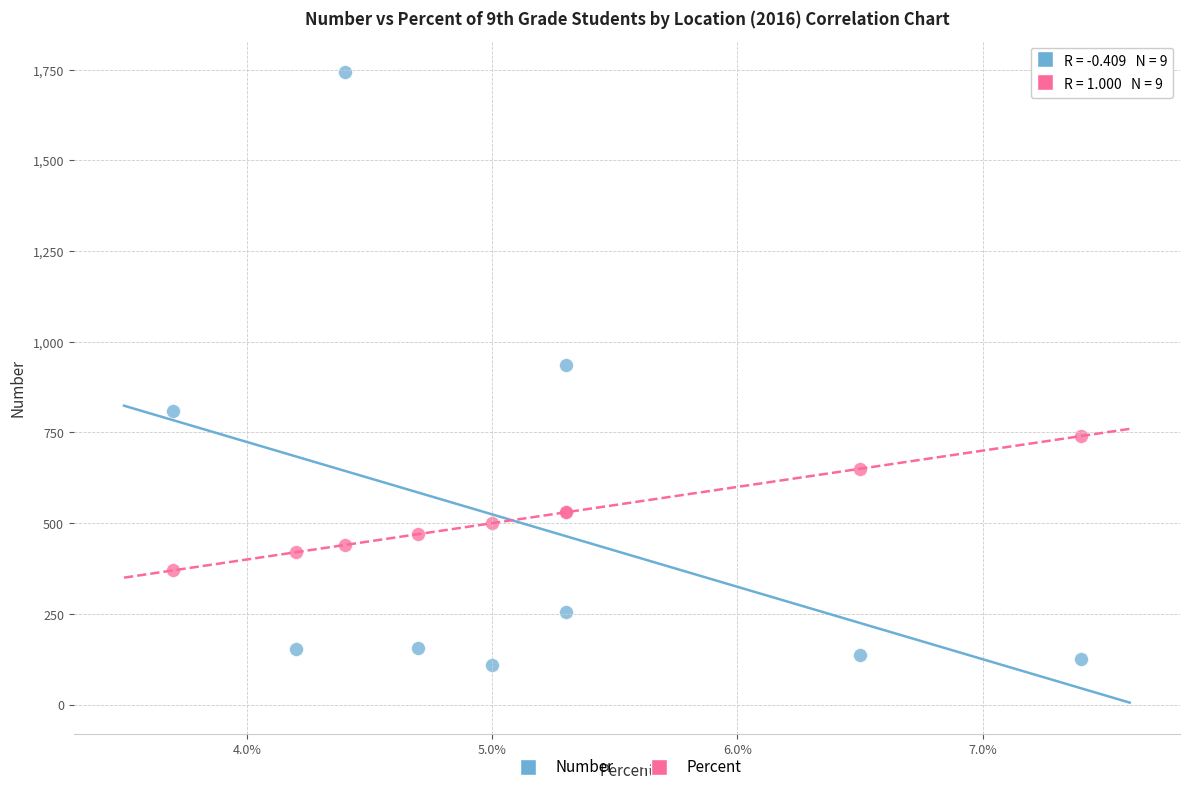

What are all the series names shown in the legend?

Number, Percent